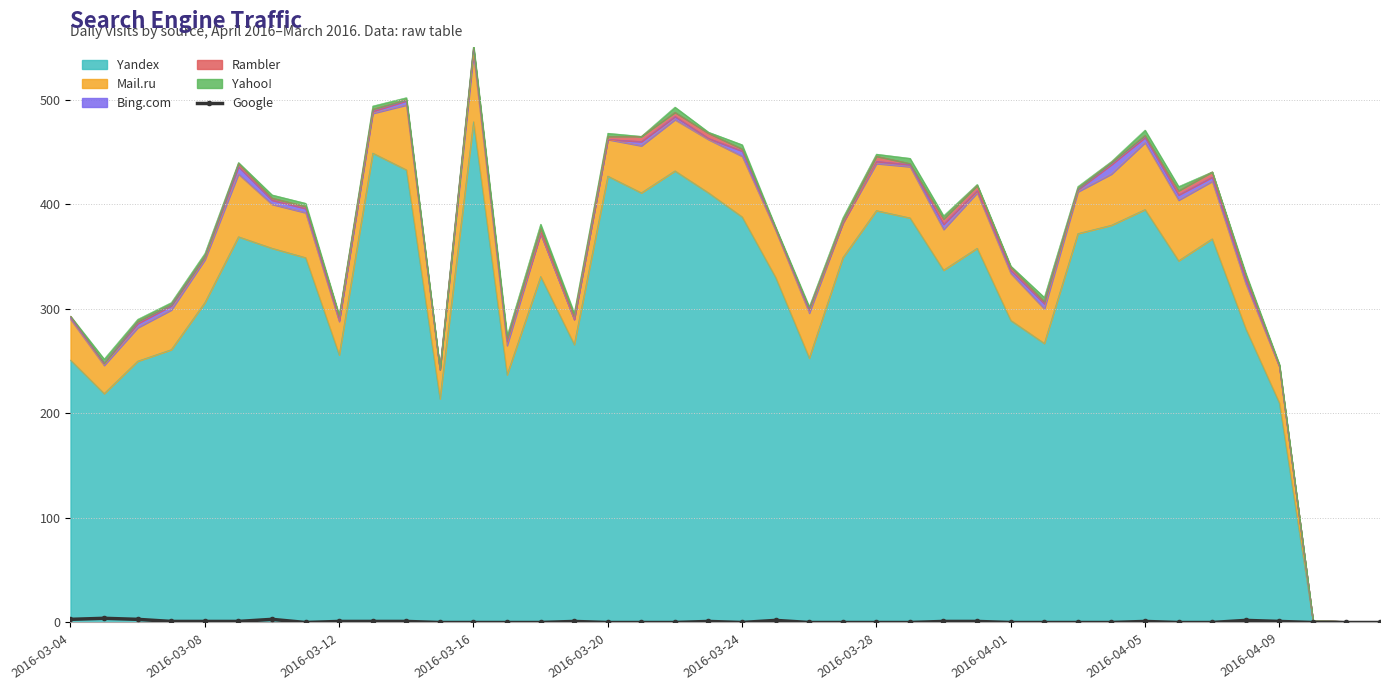

Count the values in the range 0 to 1.

34